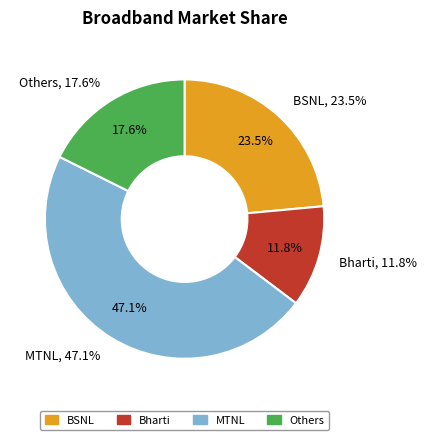

Between 2 and 6, which is larger?

6